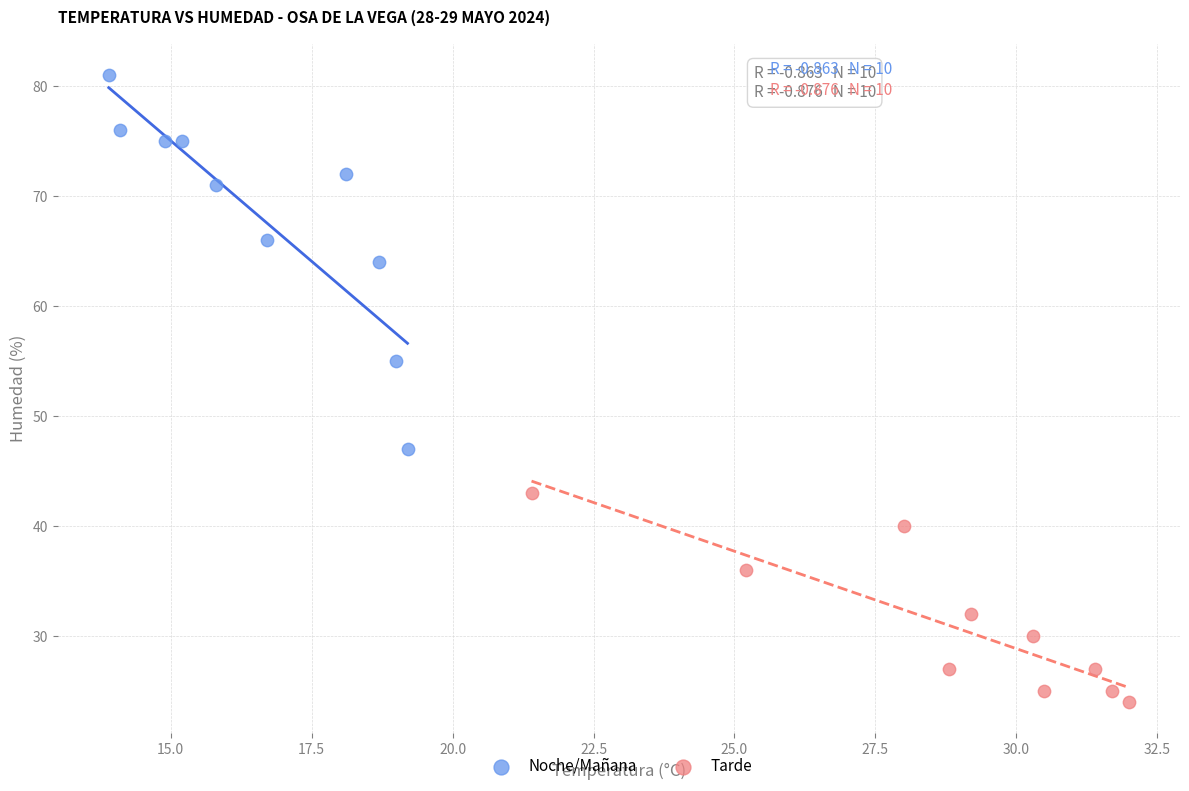

Which series has the widest spread of Y values?

Noche/Mañana